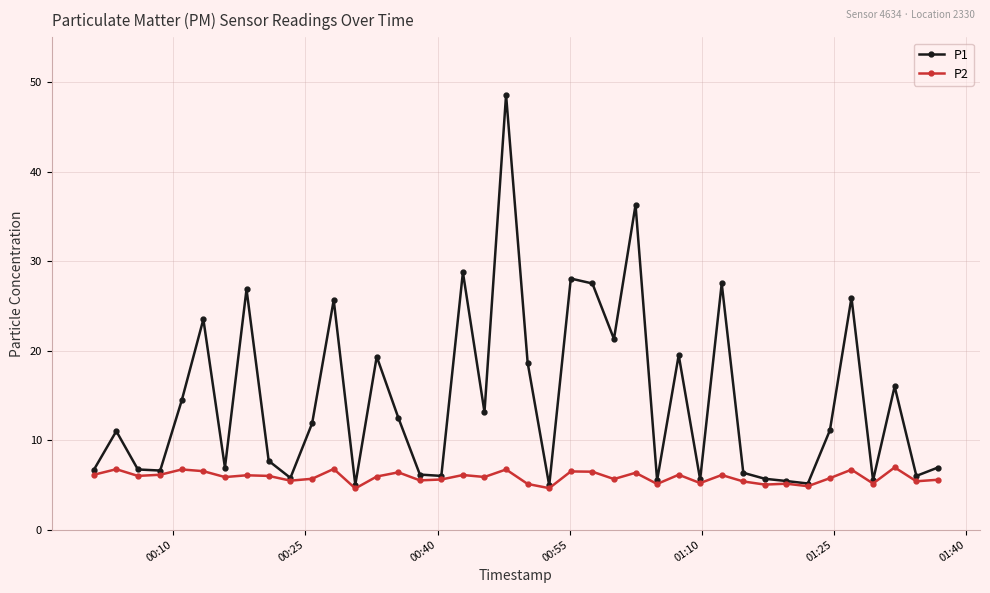

Which series has the largest total across all categories?

P1